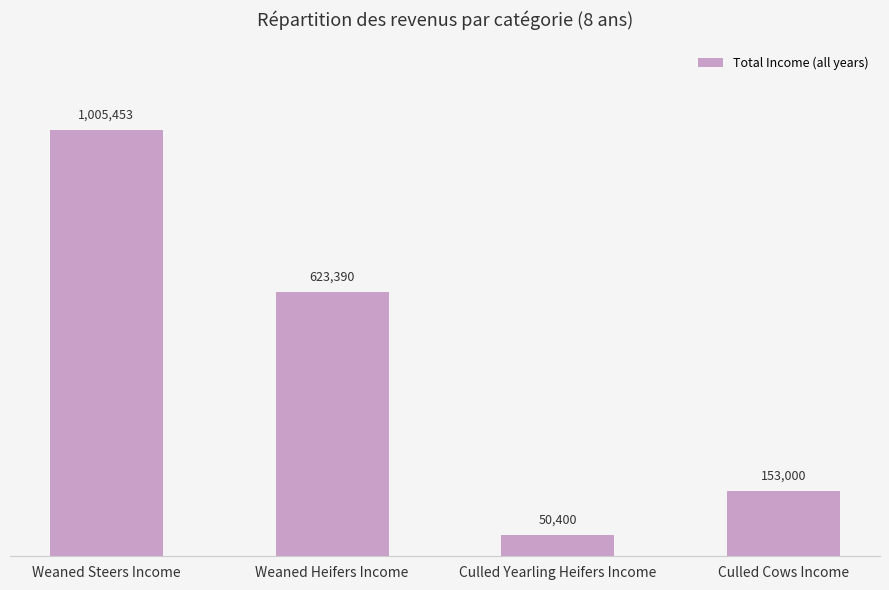

What is the change in value from Weaned Steers Income to Culled Cows Income?

-852453.1